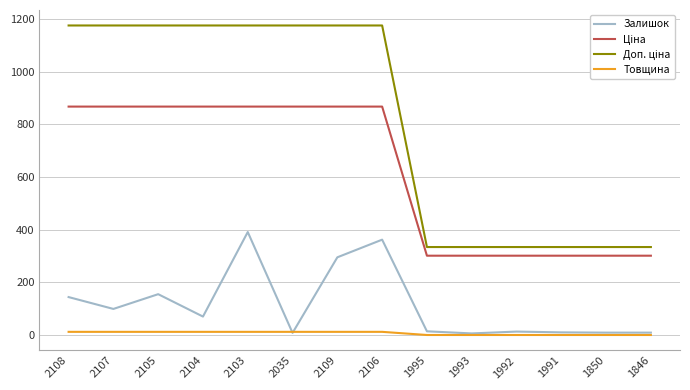

Which series changed the most between 2107 and 2109?

Залишок